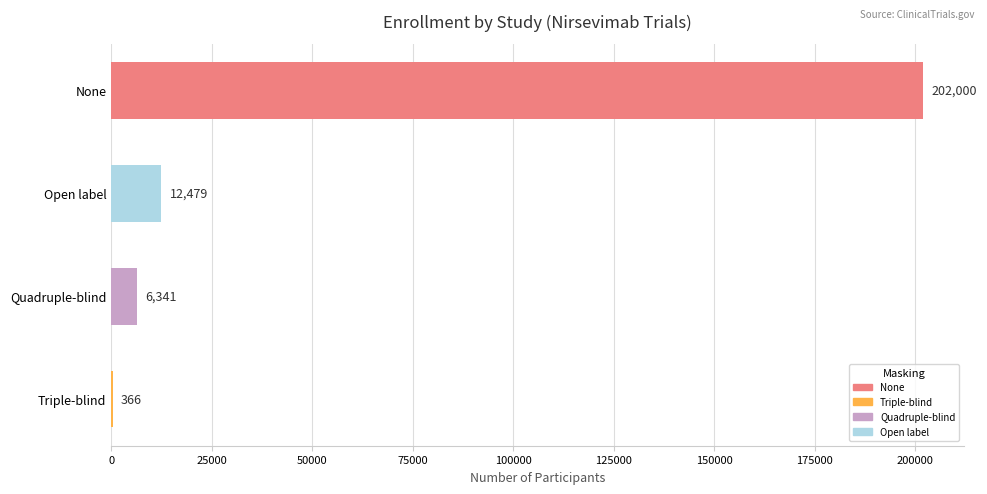

What is the sum of all values?

221186